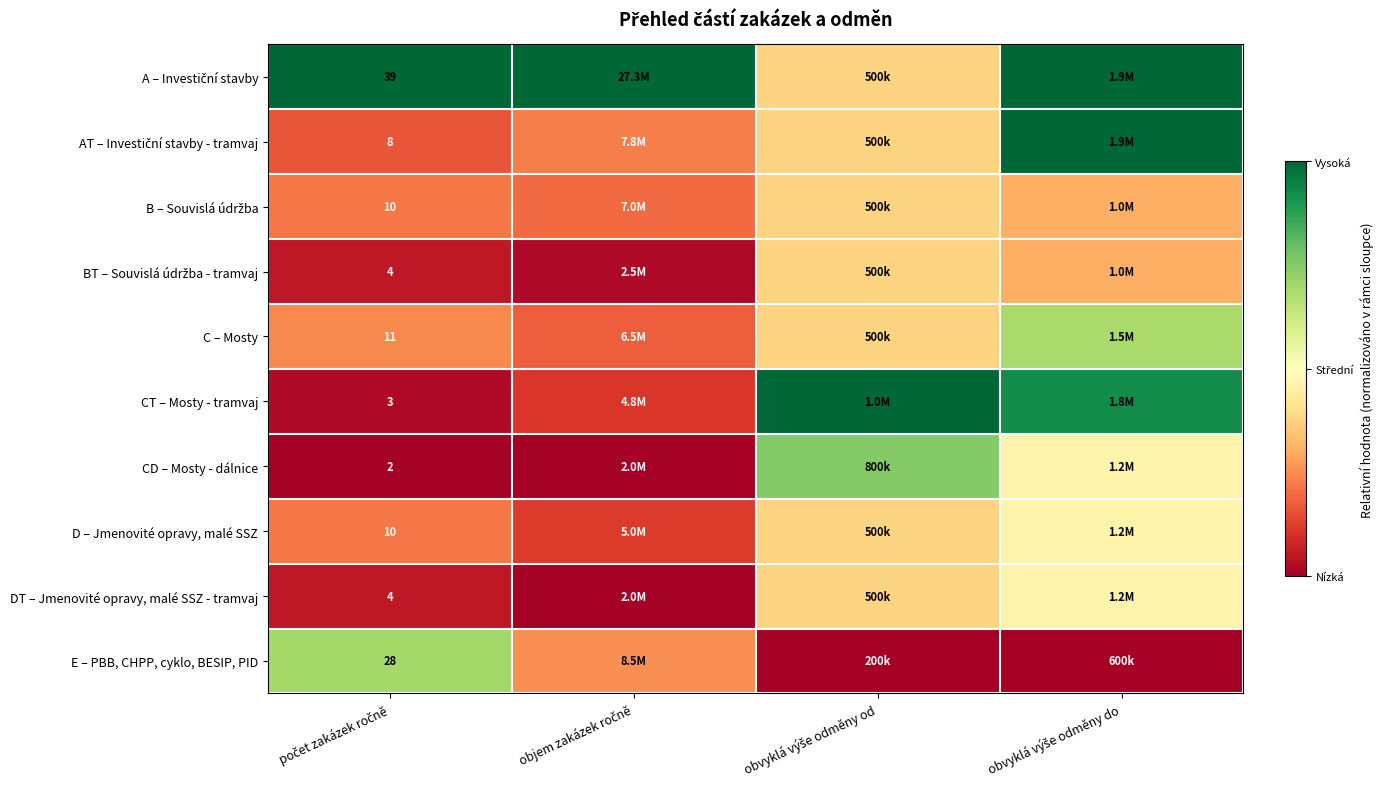

List the labels in order of C – Mosty value, smallest first.

objem zakázek ročně, počet zakázek ročně, obvyklá výše odměny od, obvyklá výše odměny do